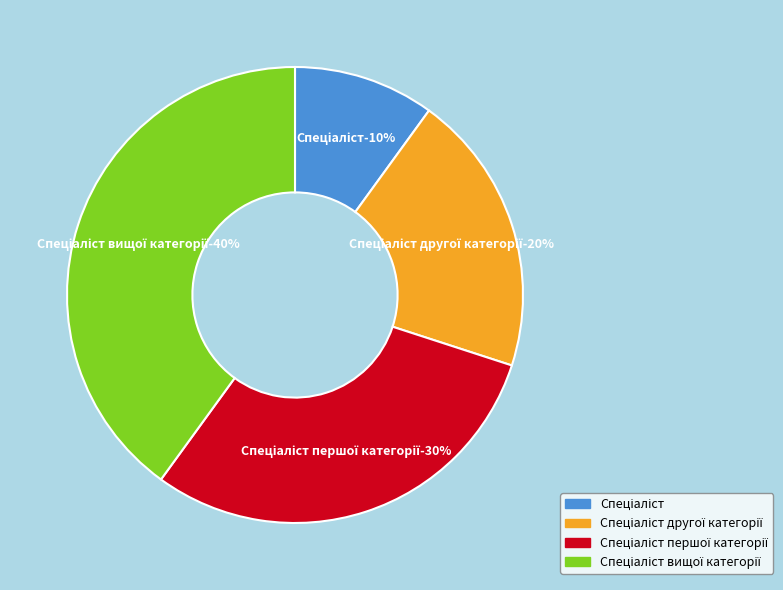

To the nearest percent, what is the difference between the largest and smallest slice percentages?

30%